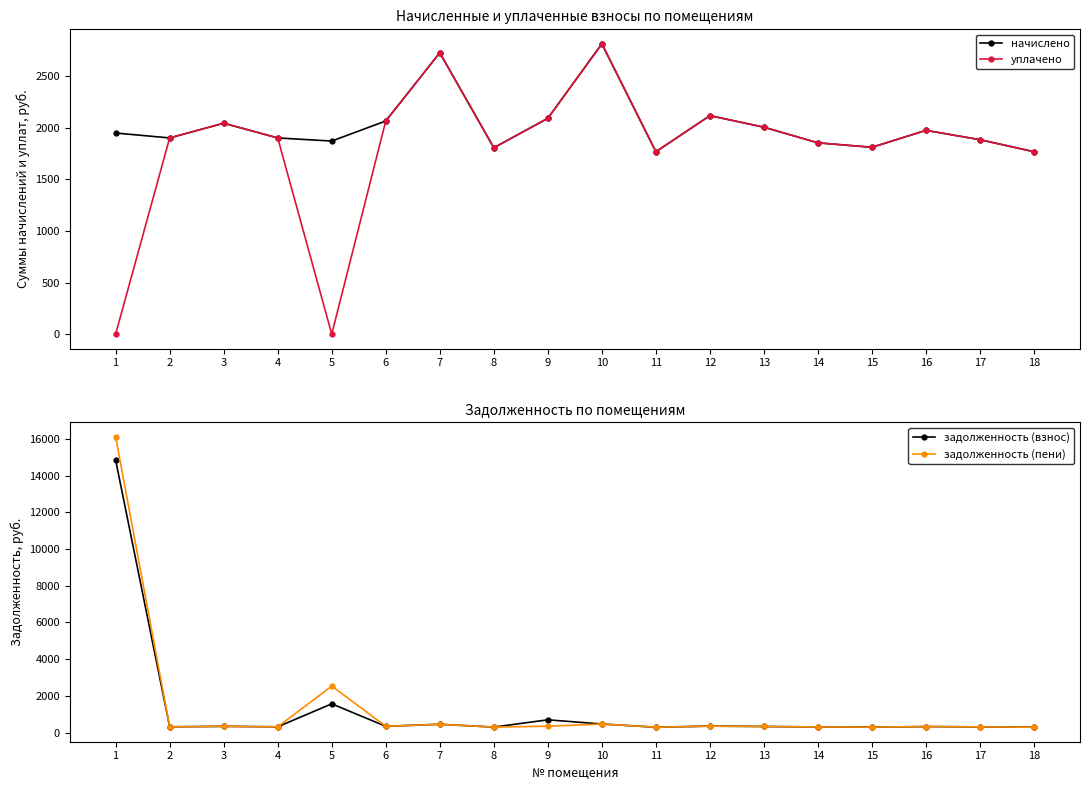

At which label is уплачено closest to 1406?

11